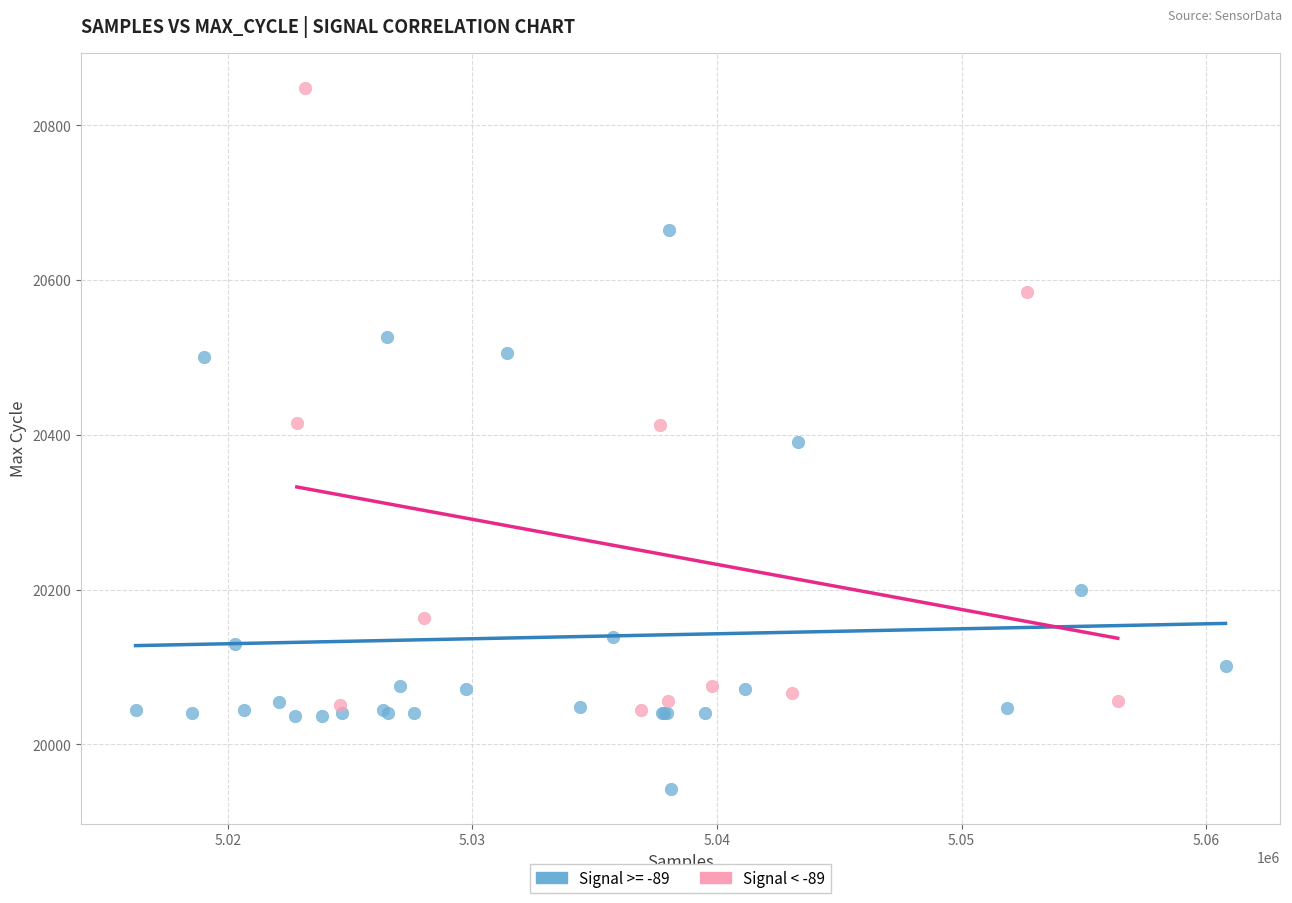

Which series contains the highest Y value?

Signal < -89